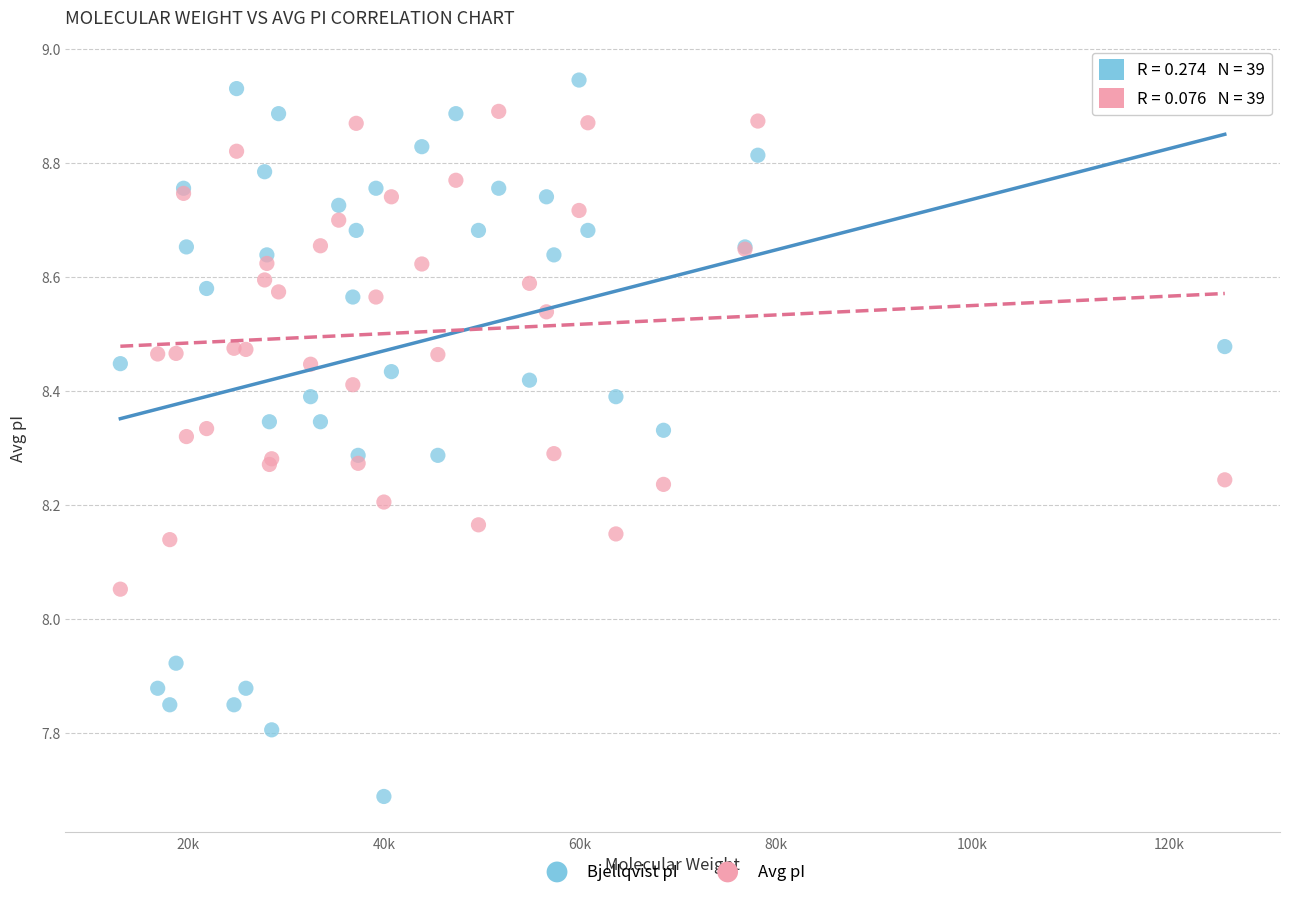

Which series has the largest Y range (max minus min)?

Bjellqvist pI